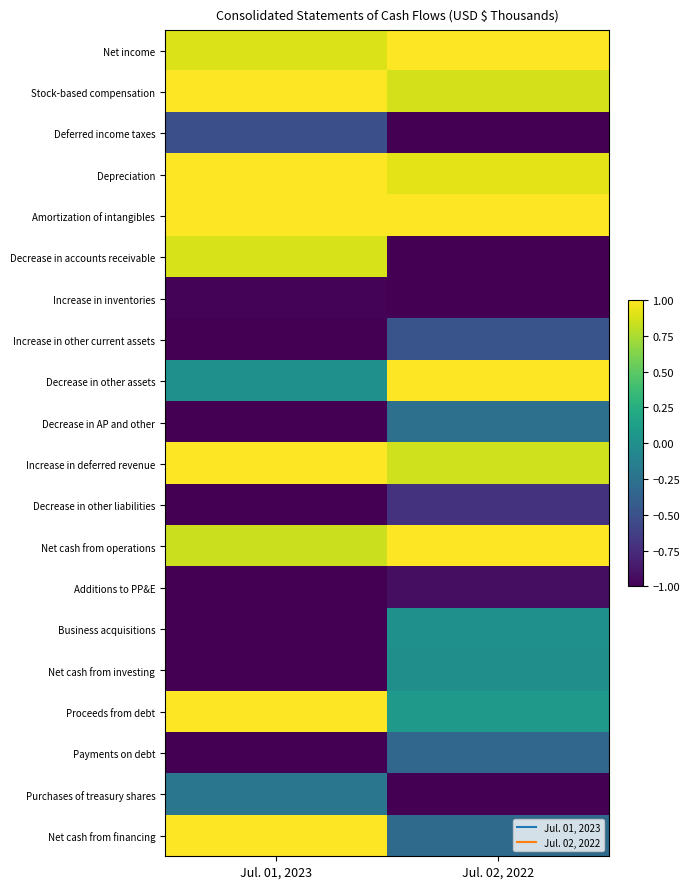

What is the spread (max minus min) of values at Jul. 01, 2023?

2.0